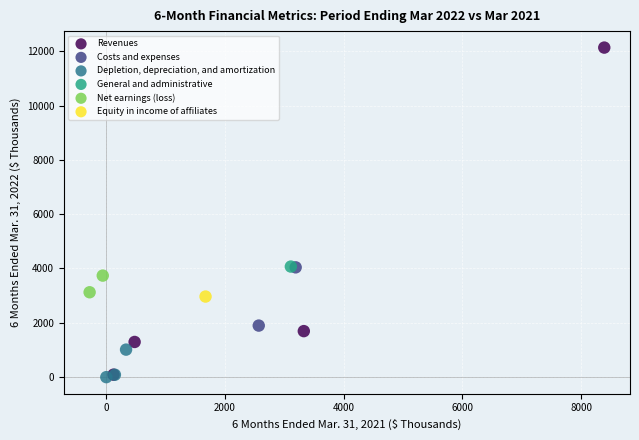

What are all the series names shown in the legend?

Revenues, Costs and expenses, Depletion, depreciation, and amortization, General and administrative, Net earnings (loss), Equity in income of affiliates